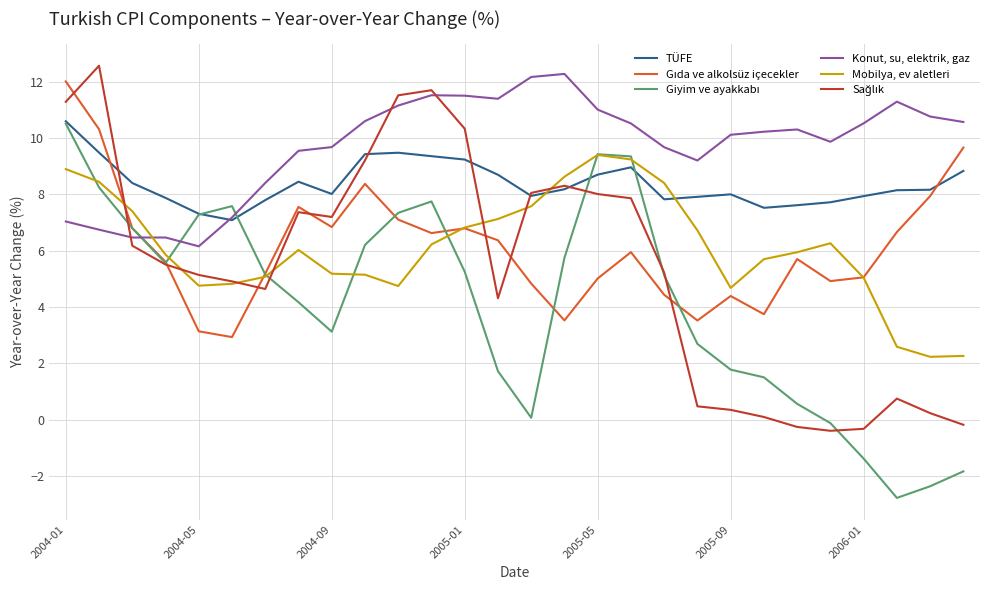

What is the smallest value displayed?

-2.8